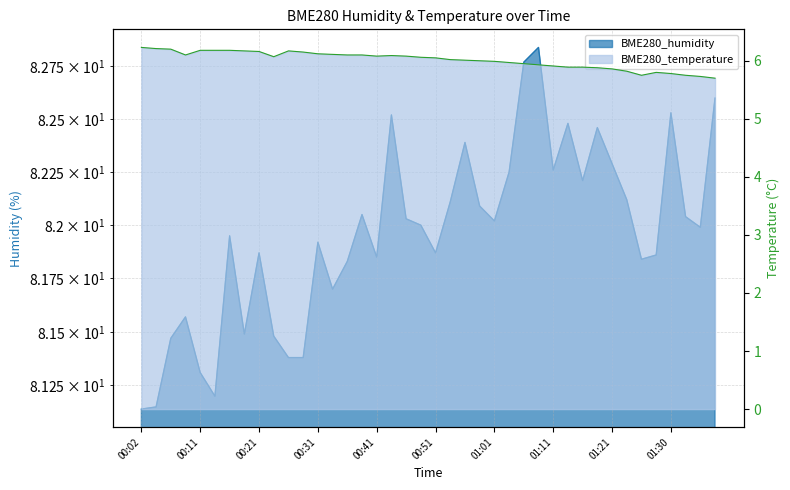

Is the value of BME280_temperature at 00:19 greater than the value of BME280_humidity at 01:08?

No